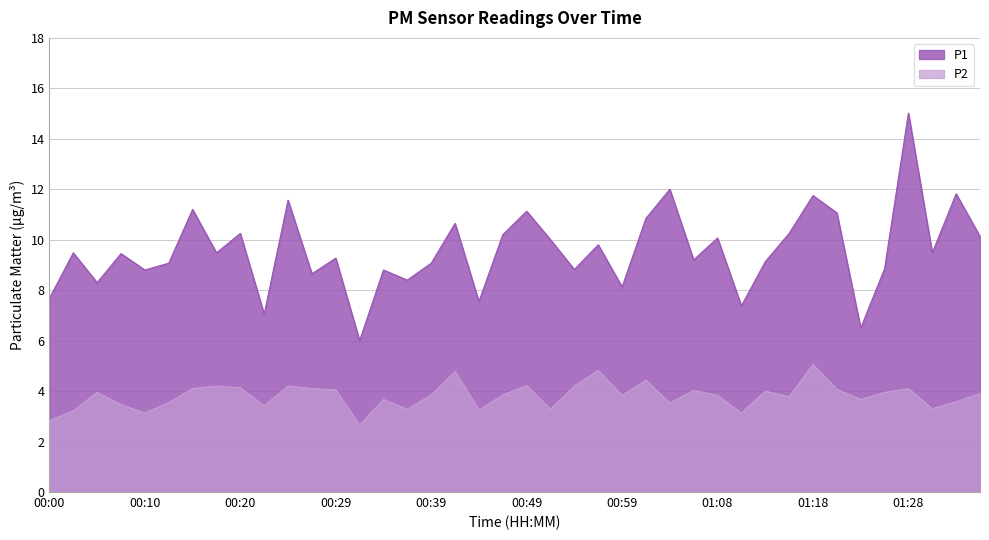

Which series changed the most between 00:15 and 01:21?

P1